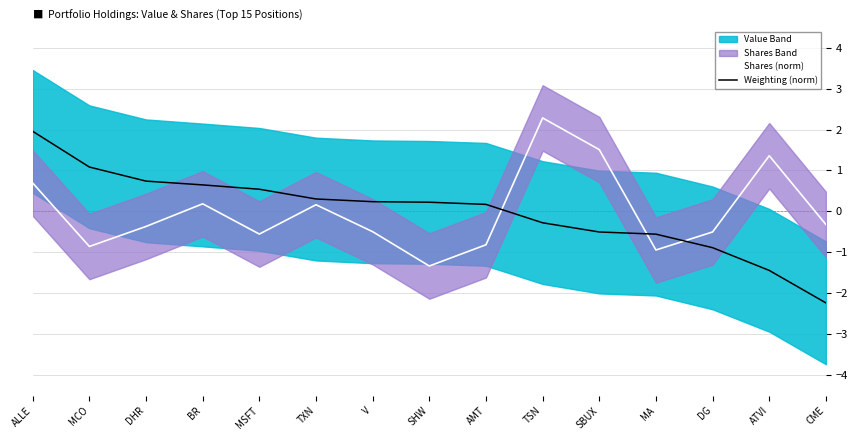

Between which two adjacent categories do Shares (norm) and Weighting (norm) first intersect?

AMT and TSN